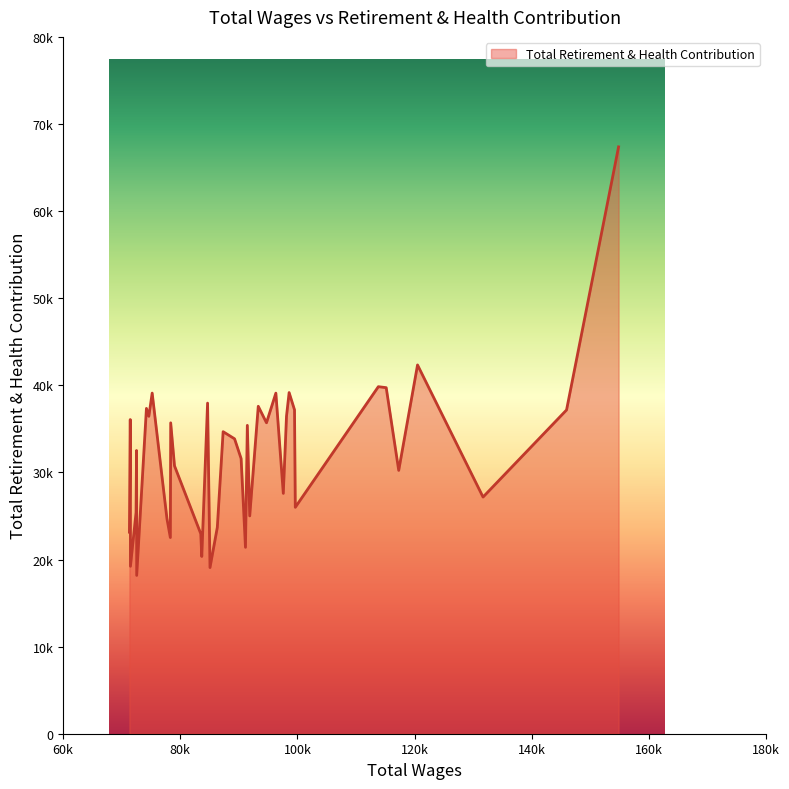

At which category does the chart reach its peak across all series?

154822